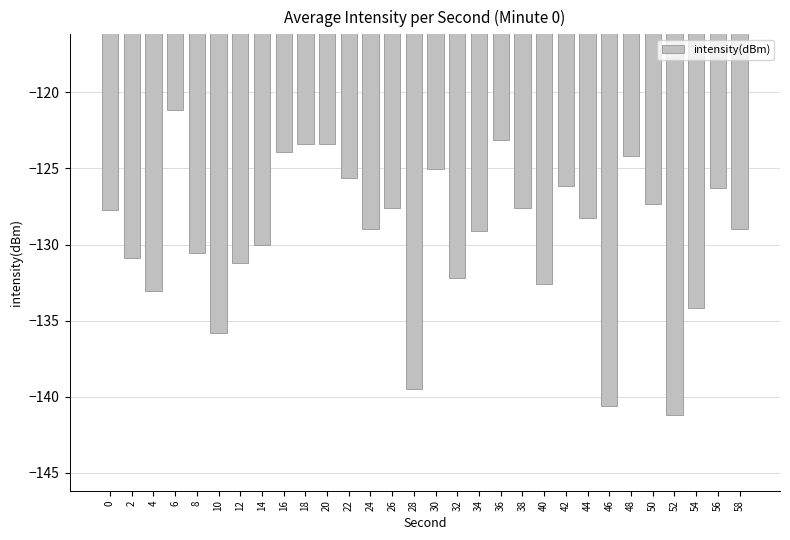

Are the bars horizontal?

No